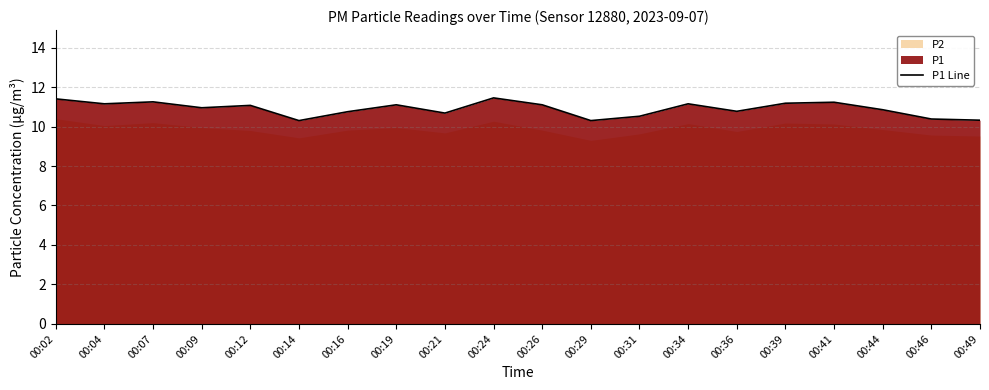

At which category does the chart reach its minimum across all series?

00:14